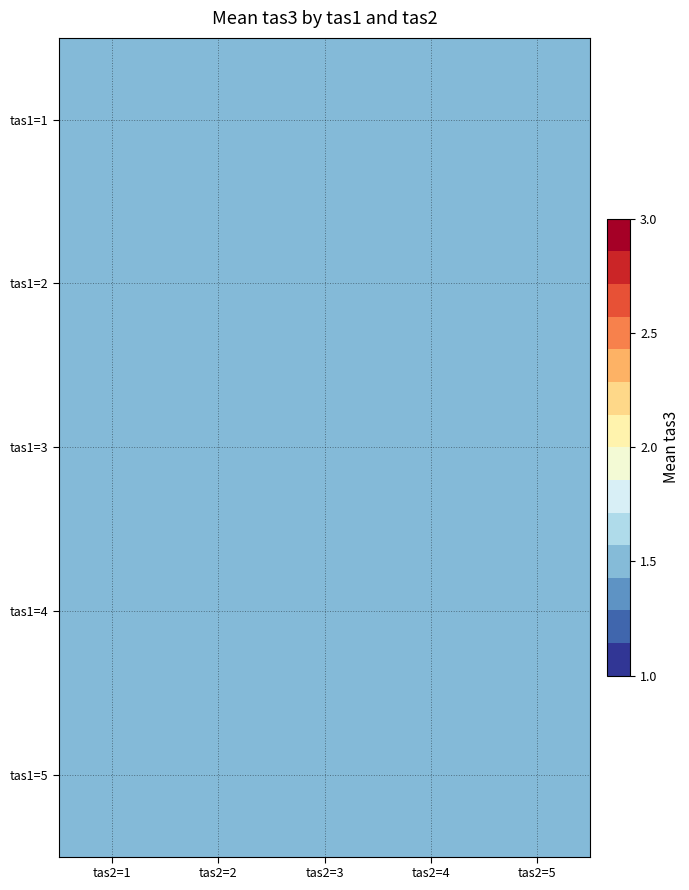

Rank the series by their average value, from lowest to highest.

1, 2, 5, 4, 3